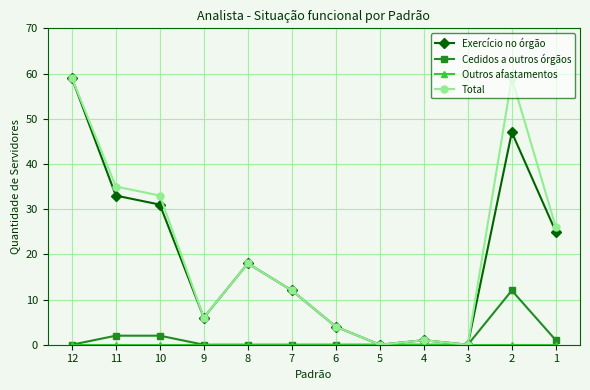

Which category has the highest value in the Exercício no órgão series?

12